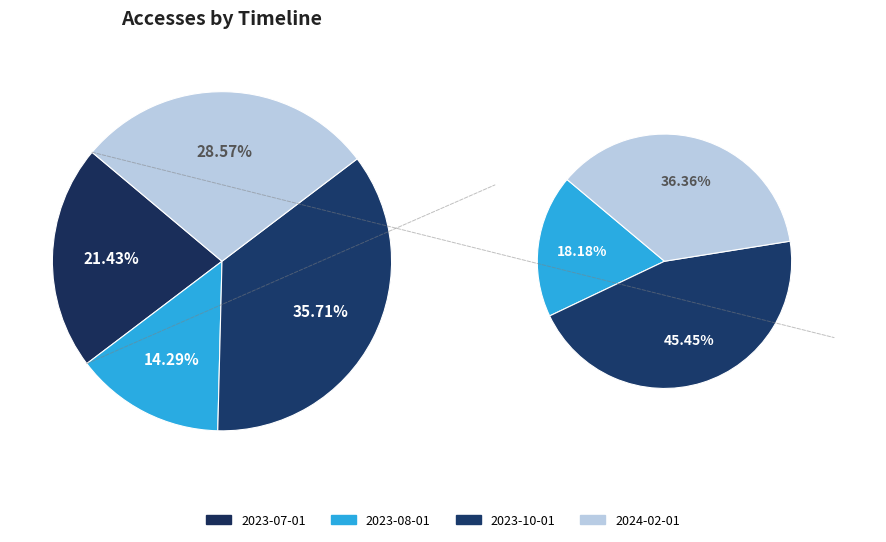

To the nearest percent, what percentage of the pie is 2023-08-01?

14%